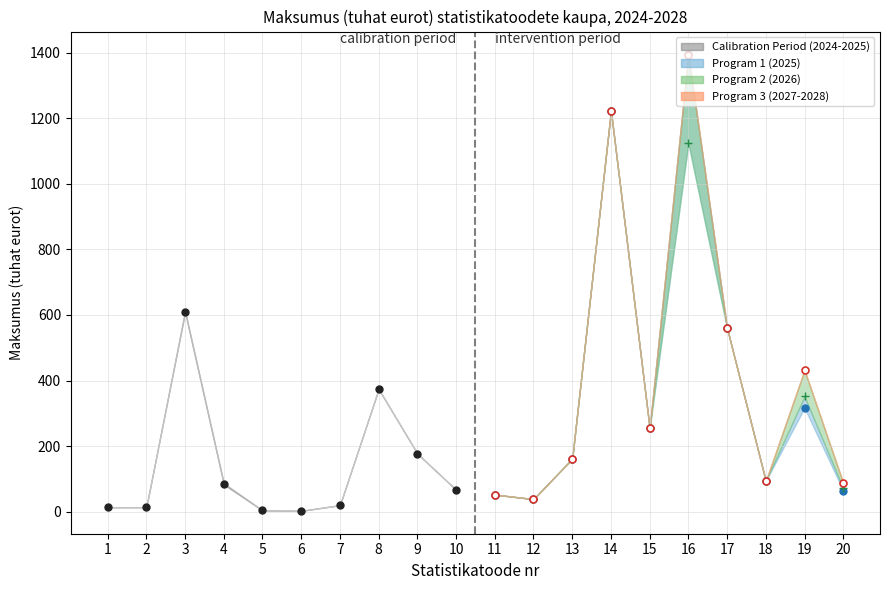

True or false: 2028 and 2027 cross at least once.

True